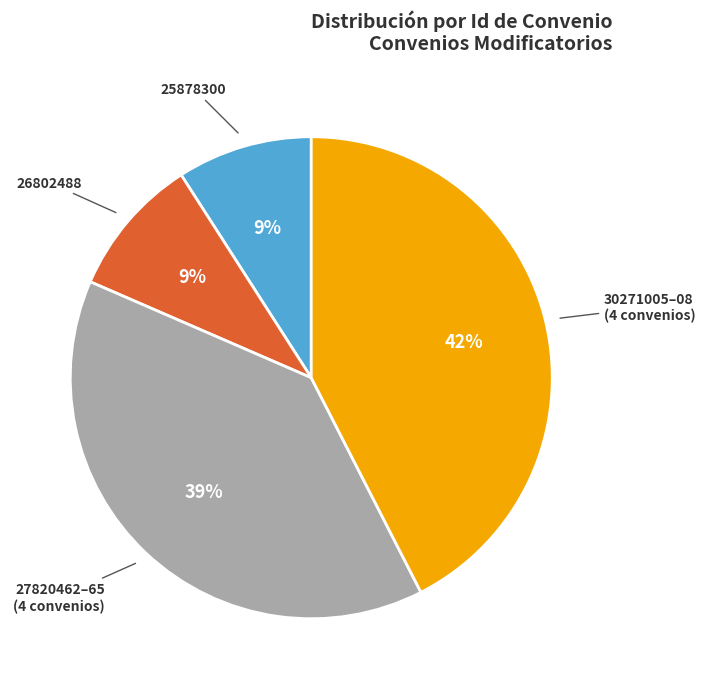

What is the ratio of the value at 30271005–08 (4 convenios) to the value at 25878300?

4.7